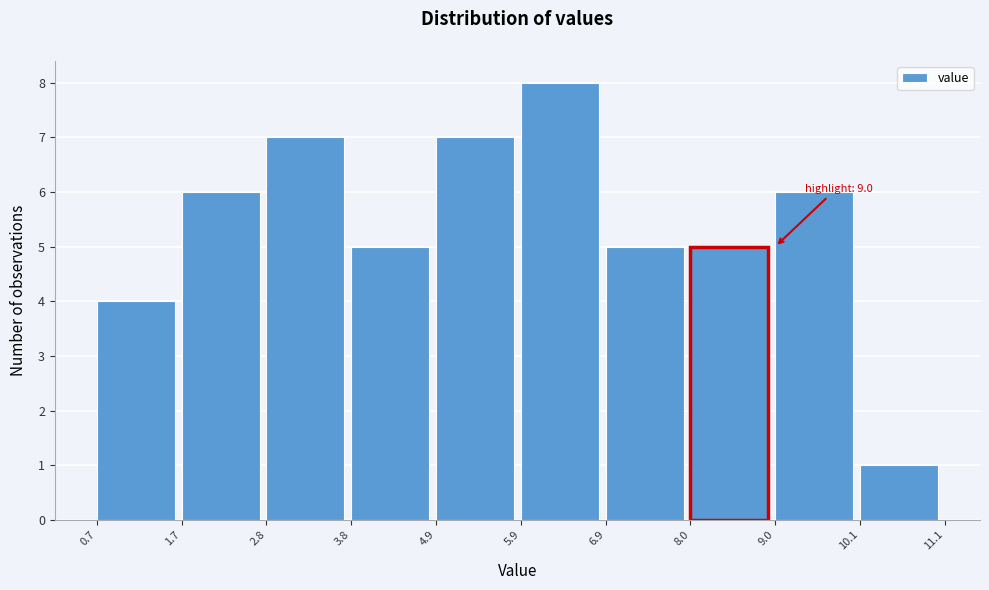

Which range on the x-axis has the tallest bar?

5.9 to 6.9